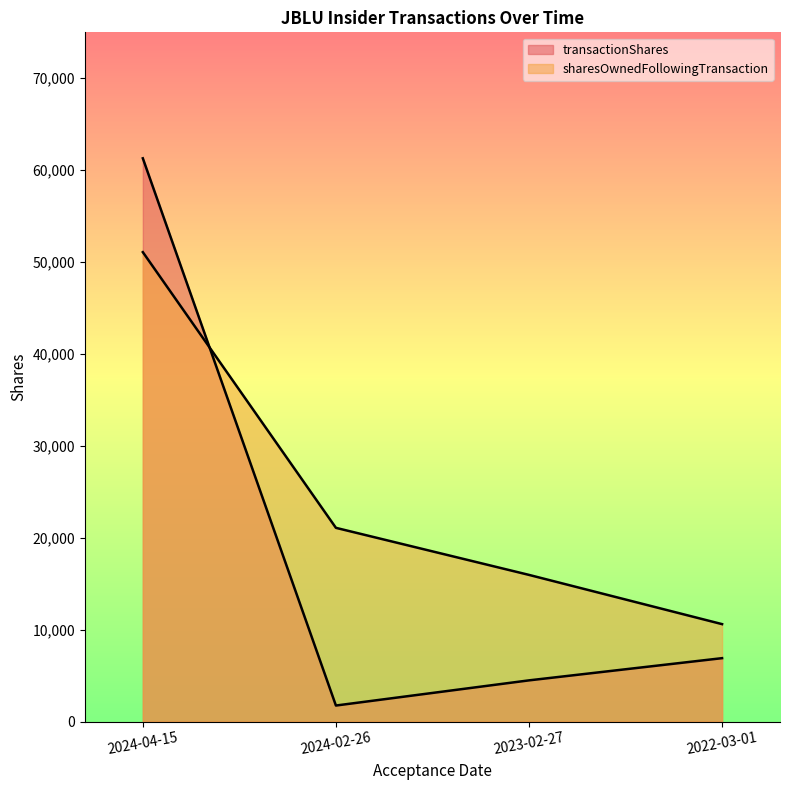

How many data points in sharesOwnedFollowingTransaction are less than 21079?

2